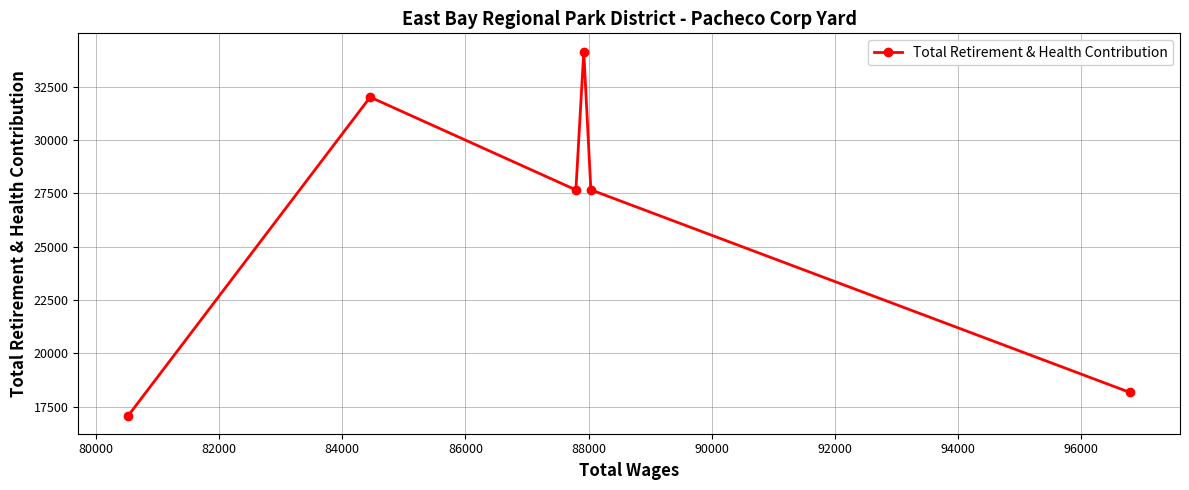

What is the smallest value displayed?

17086